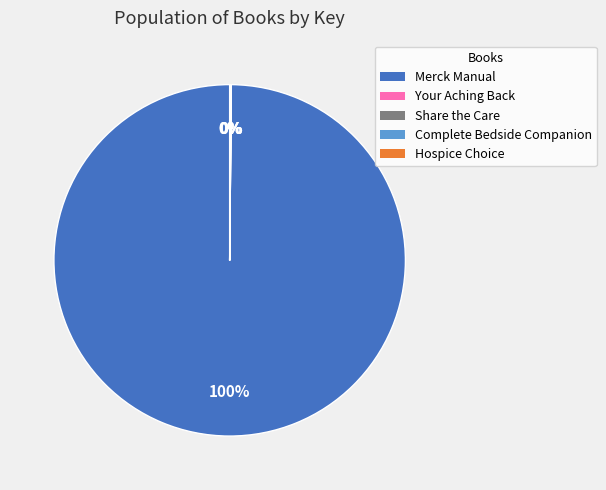

Is there any slice that represents more than half of the pie?

Yes